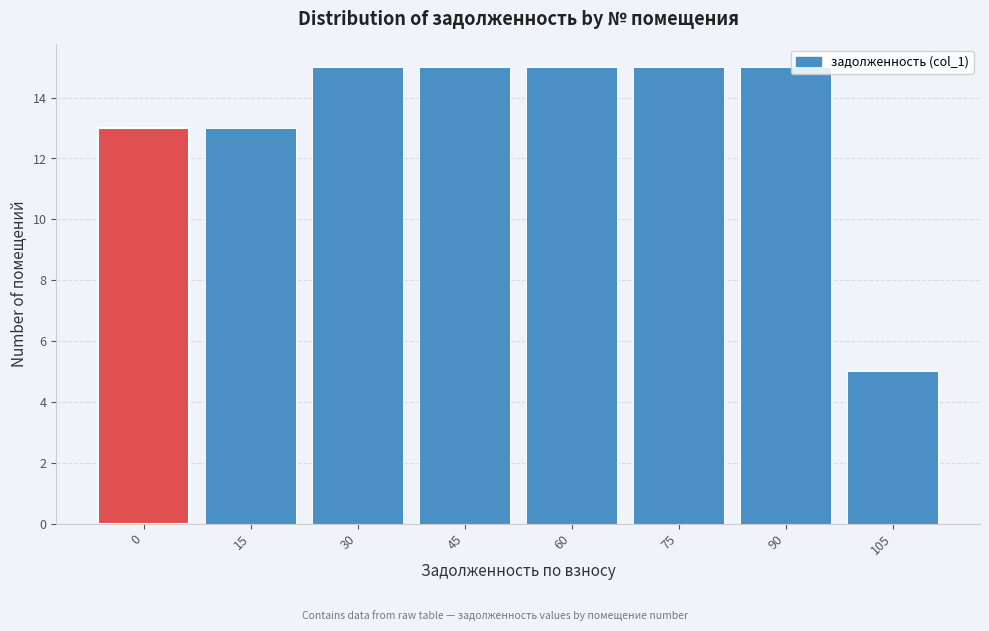

Reading right to left, transcribe all the data shown in this chart.

105=5	90=15	75=15	60=15	45=15	30=15	15=13	0=13